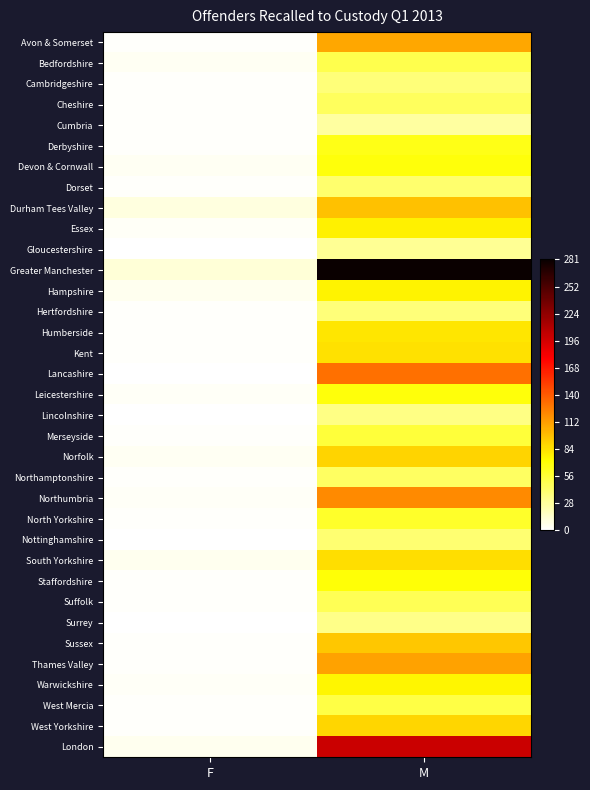

What is the spread (max minus min) of values at M?

0.9